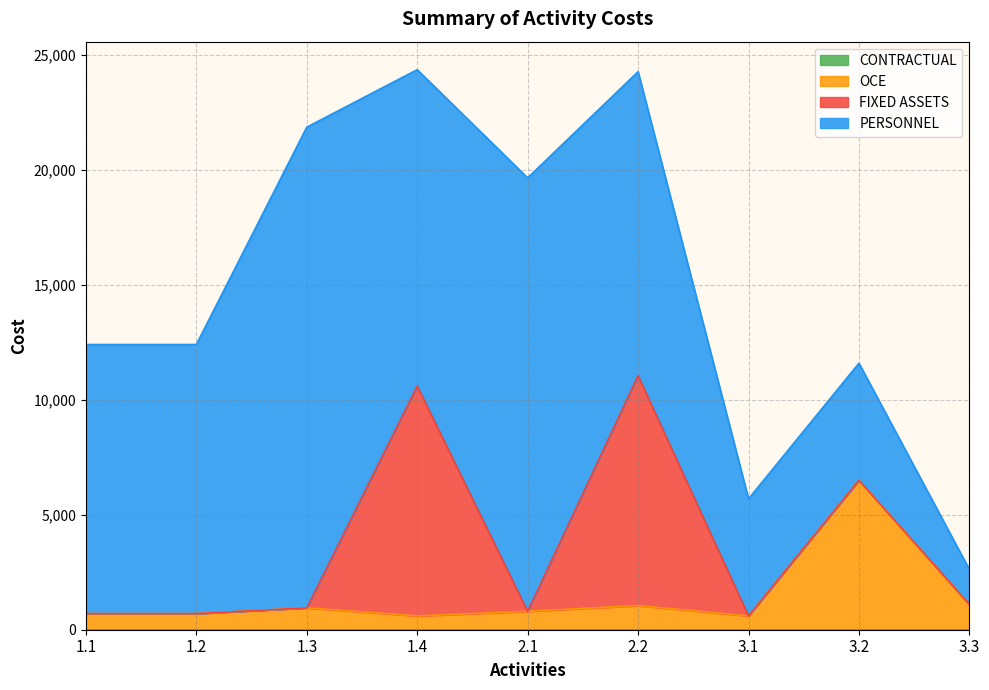

Is it true that FIXED ASSETS equals 0.0 at 3.2?

True